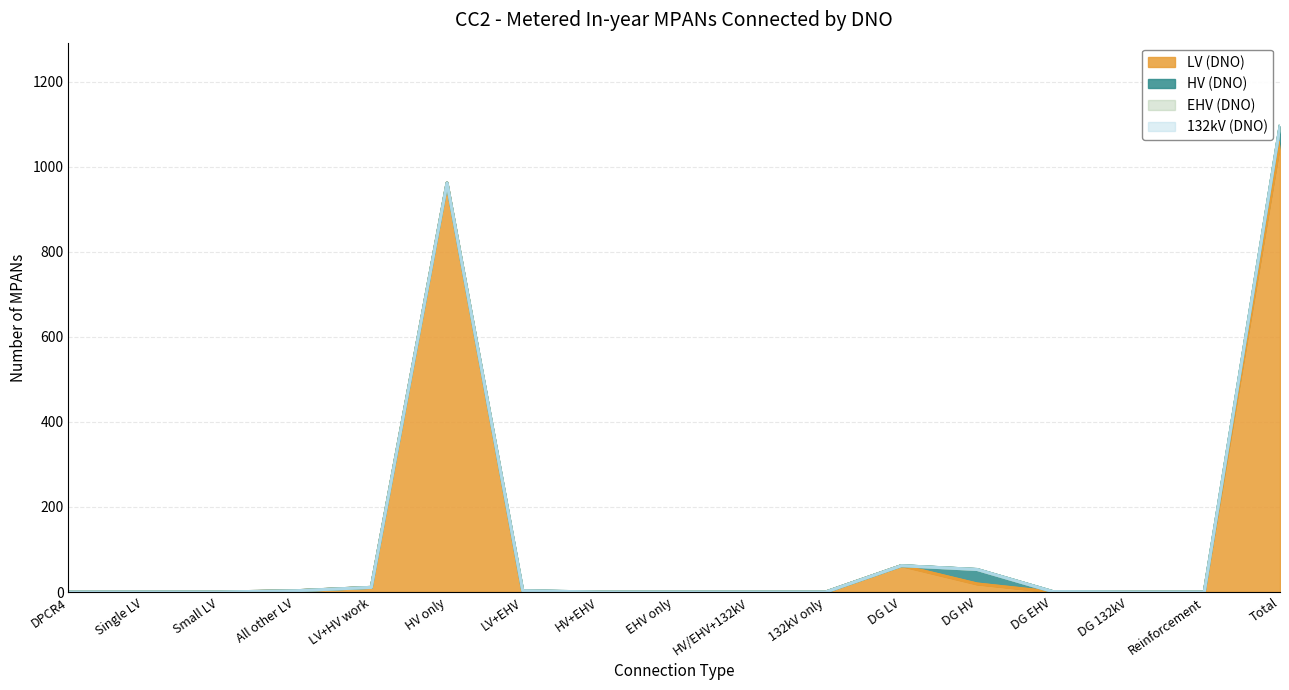

Reading left to right, what are all the values shown in this chart?

LV (DNO): DPCR4=0	Single LV=0	Small LV=0	All other LV=3	LV+HV work=11	HV only=962	LV+EHV=0	HV+EHV=0	EHV only=0	HV/EHV+132kV=0	132kV only=0	DG LV=62	DG HV=19	DG EHV=0	DG 132kV=0	Reinforcement=0	Total=1057
HV (DNO): DPCR4=0	Single LV=0	Small LV=0	All other LV=0	LV+HV work=0	HV only=0	LV+EHV=3	HV+EHV=0	EHV only=0	HV/EHV+132kV=0	132kV only=0	DG LV=0	DG HV=34	DG EHV=1	DG 132kV=0	Reinforcement=0	Total=38
EHV (DNO): DPCR4=0	Single LV=0	Small LV=0	All other LV=0	LV+HV work=0	HV only=0	LV+EHV=0	HV+EHV=0	EHV only=0	HV/EHV+132kV=0	132kV only=0	DG LV=0	DG HV=0	DG EHV=0	DG 132kV=0	Reinforcement=0	Total=0
132kV (DNO): DPCR4=0	Single LV=0	Small LV=0	All other LV=0	LV+HV work=0	HV only=0	LV+EHV=0	HV+EHV=0	EHV only=0	HV/EHV+132kV=0	132kV only=0	DG LV=0	DG HV=0	DG EHV=0	DG 132kV=0	Reinforcement=0	Total=0